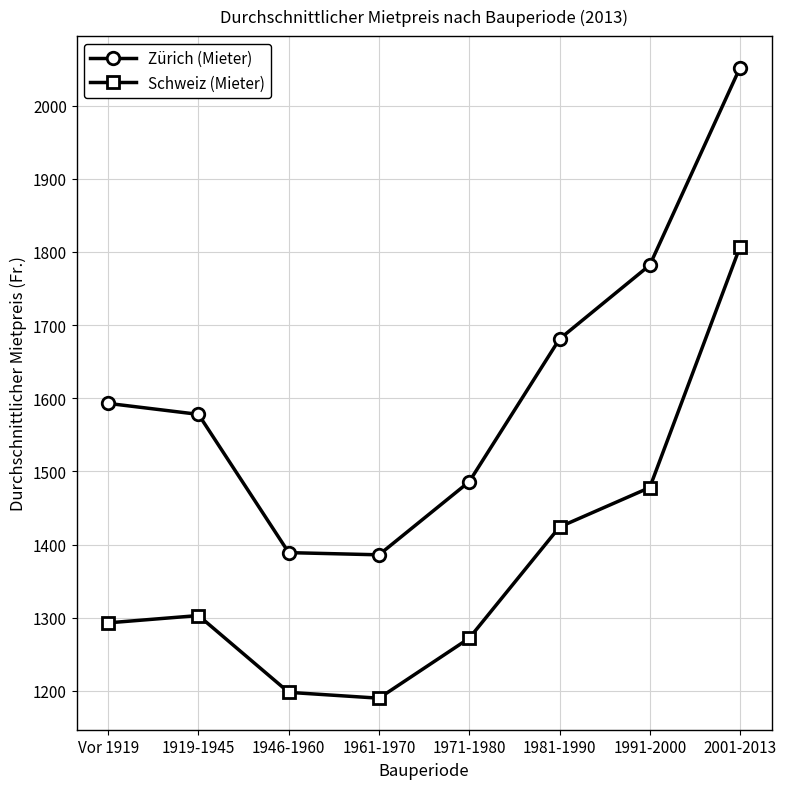

How many data points in Schweiz (Mieter) are less than 1303?

4